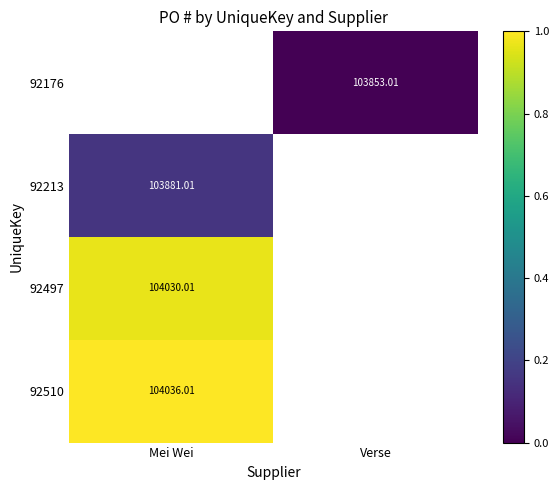

List the series in order of their overall mean, lowest first.

92176, 92213, 92497, 92510